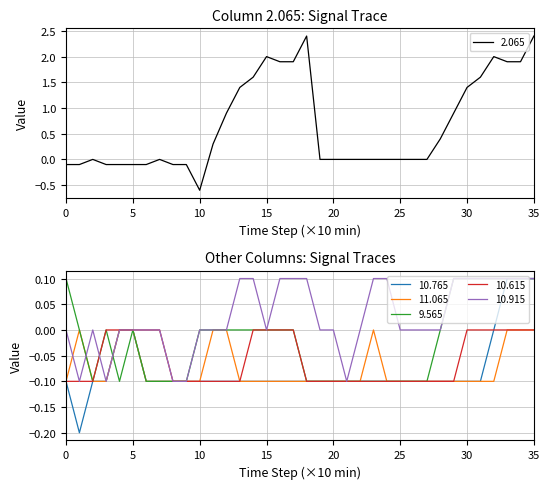

The 10.765 series shows -0.2 at 2010/09/18 04:40. True or false?

False